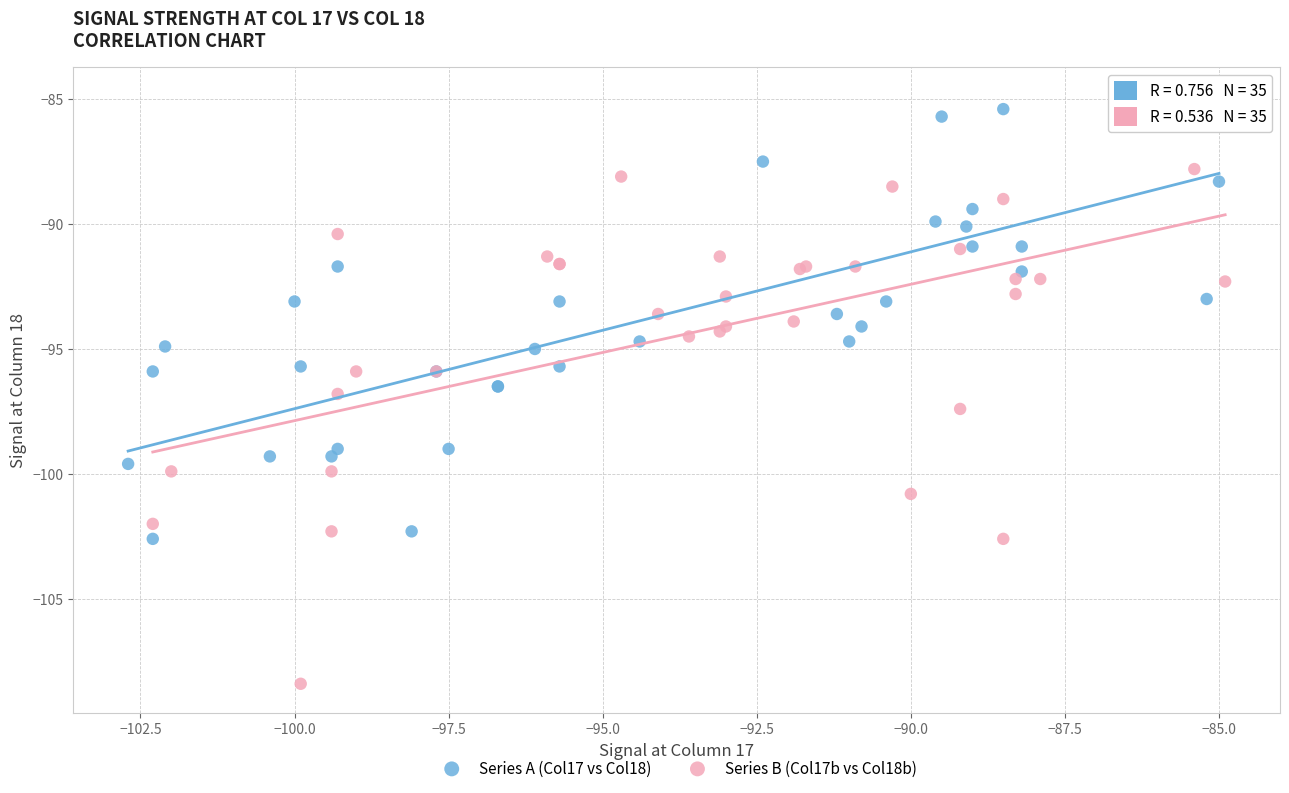

Which series contains the lowest Y value?

Series B (Col17b vs Col18b)